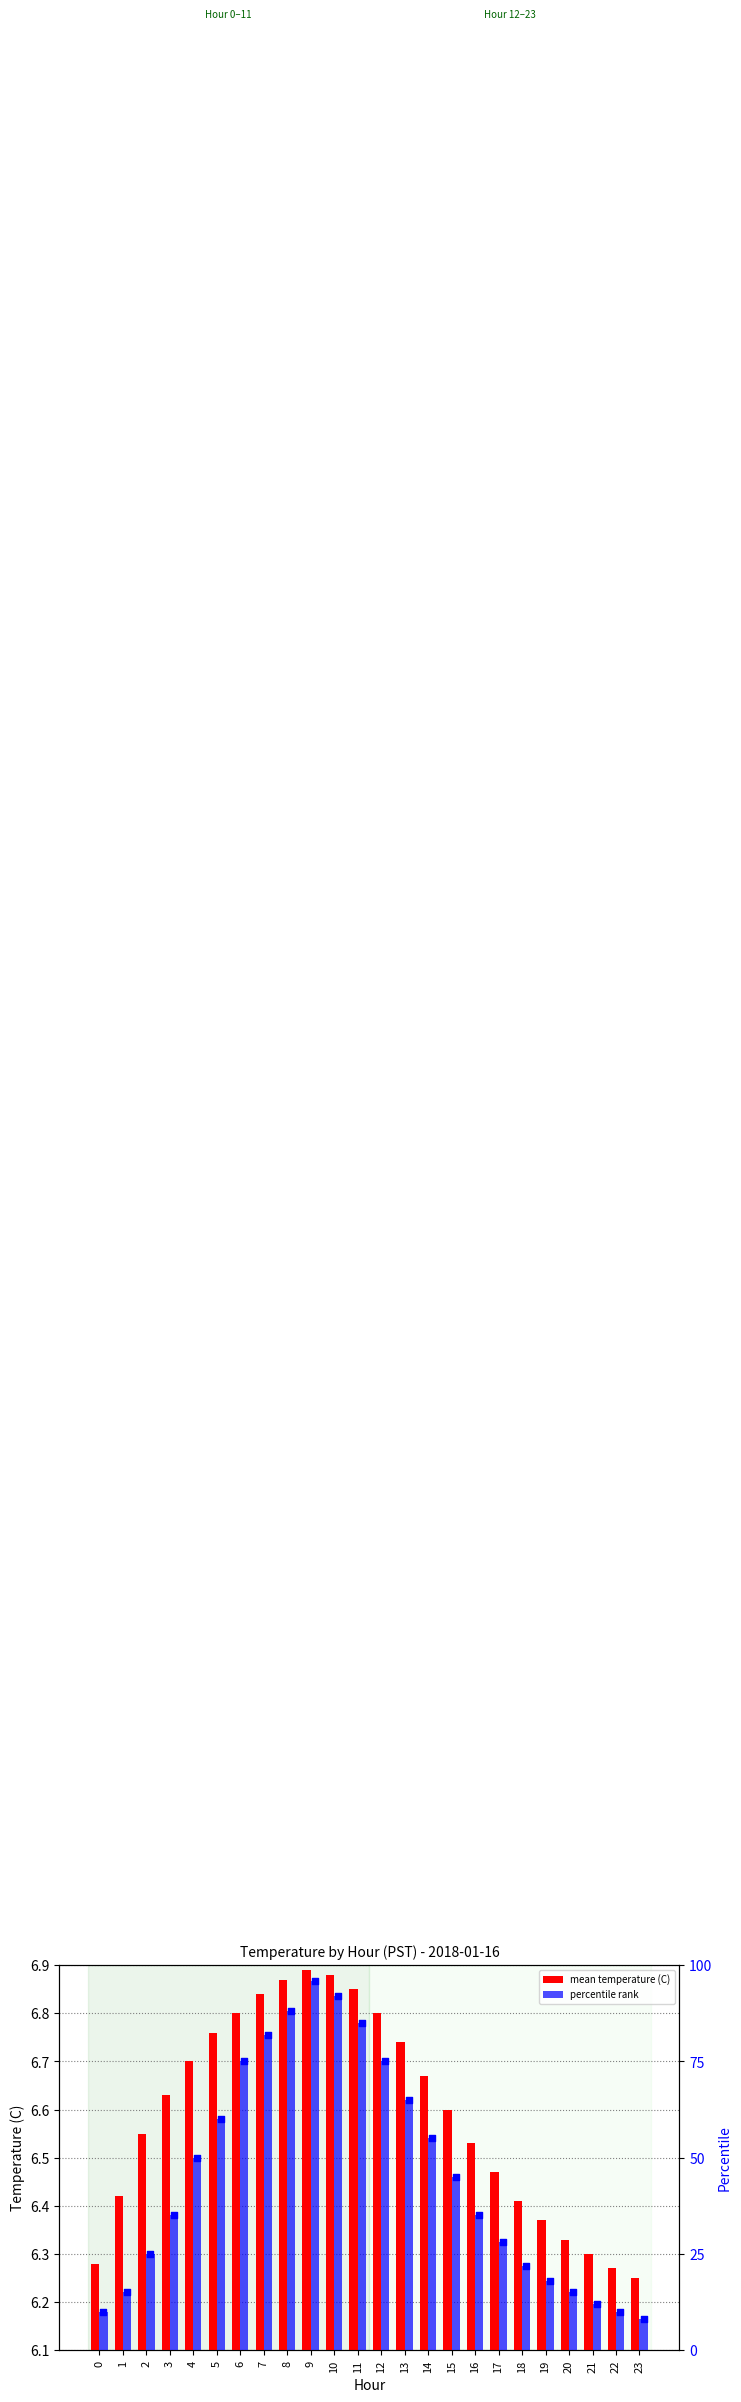

What are all the series names shown in the legend?

mean temperature (C), percentile rank